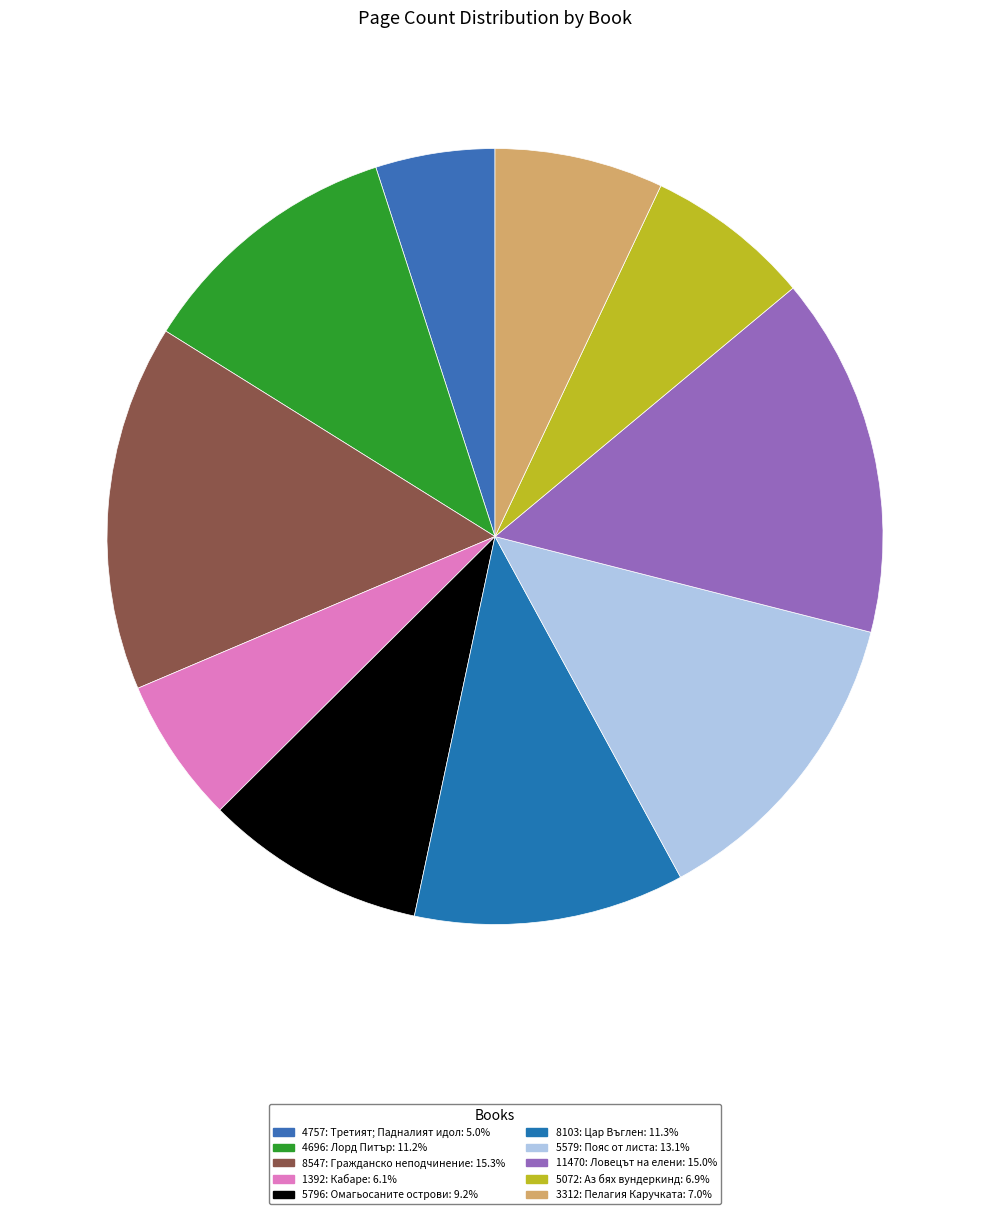

Count the number of slices in the pie.

10